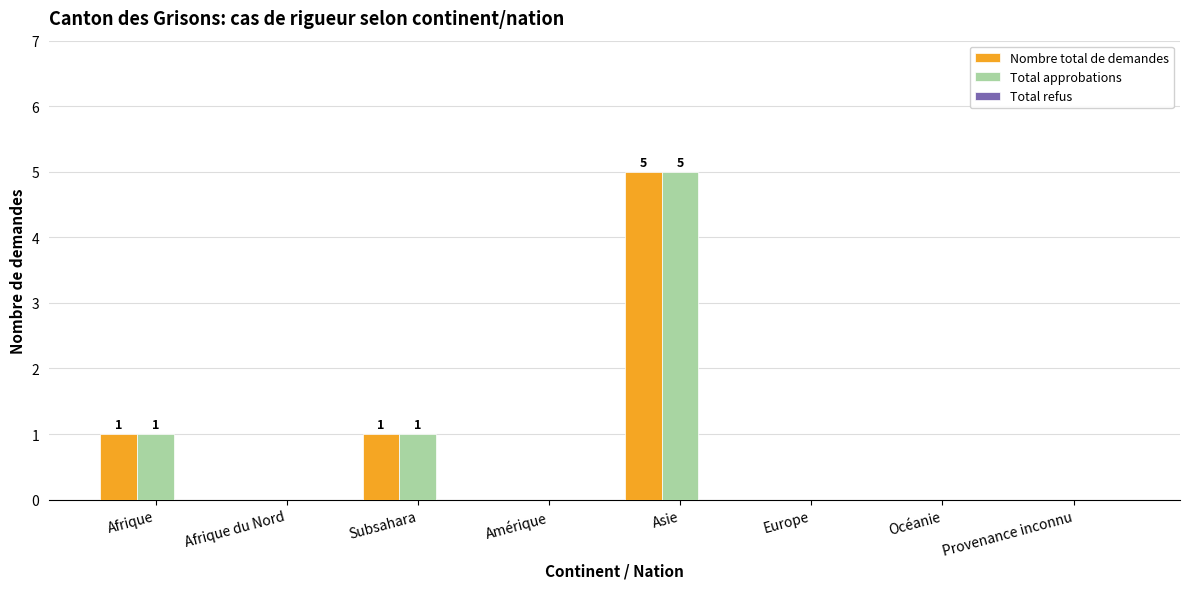

What is the highest value of the Total approbations series?

5